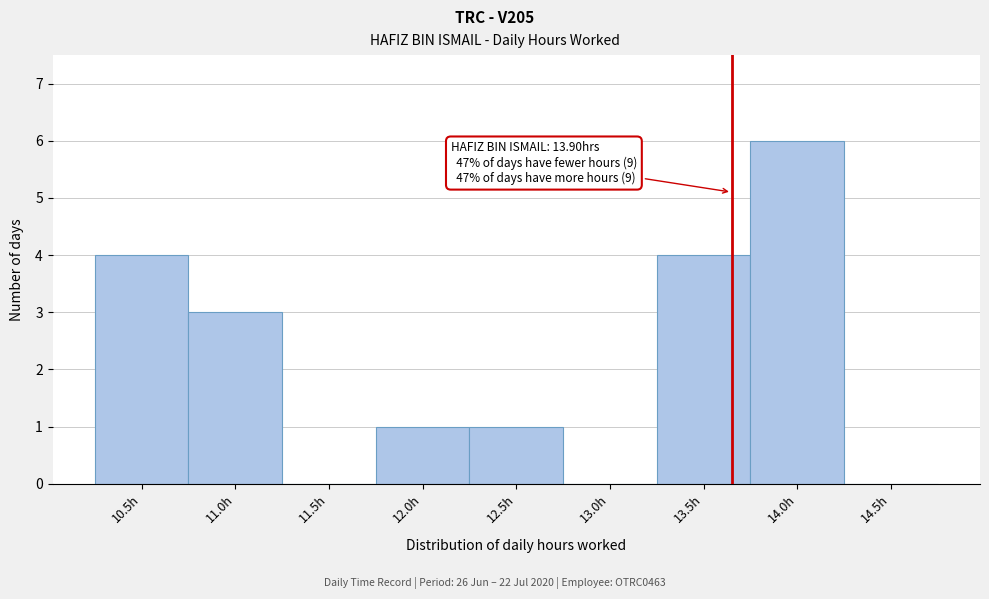

Reading left to right, extract all data points from this chart.

10.5h=4	11.0h=3	11.5h=0	12.0h=1	12.5h=1	13.0h=0	13.5h=4	14.0h=6	14.5h=0